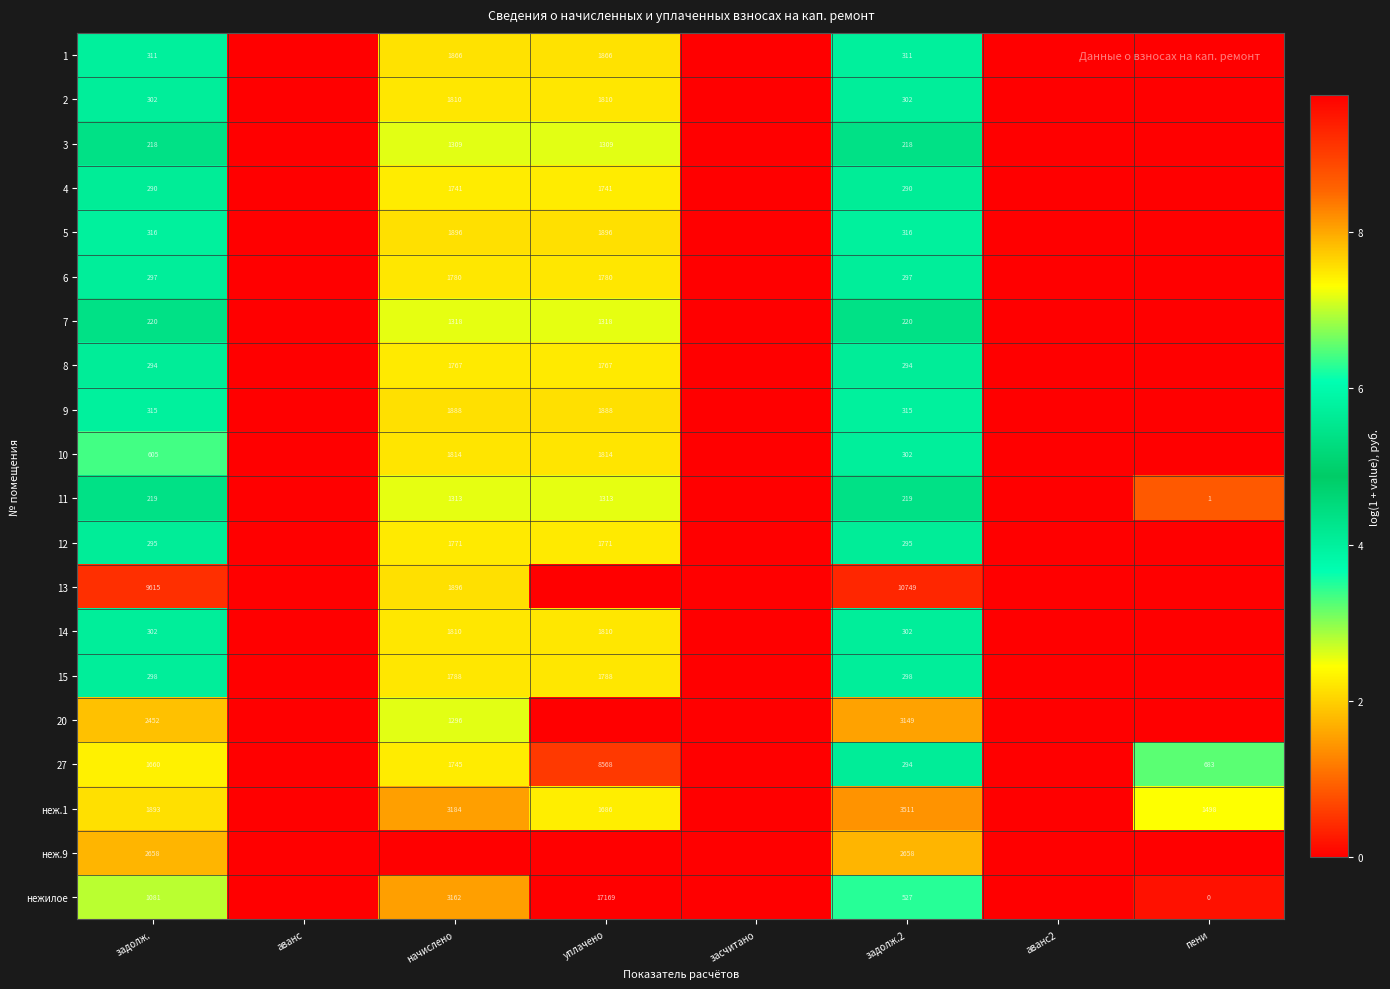

Count the number of data series in this chart.

20